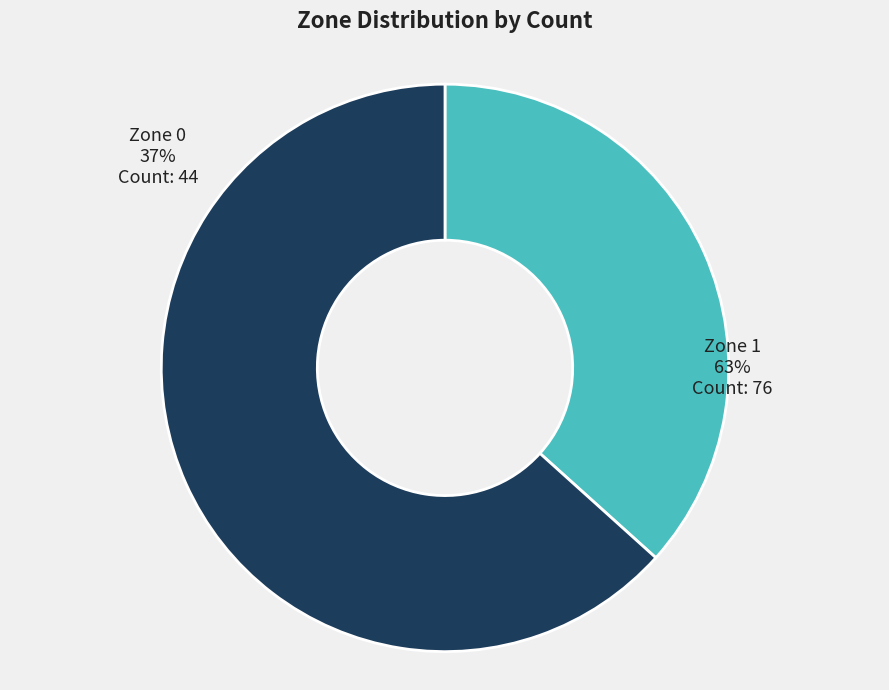

Rank the categories by value from lowest to highest.

Zone 0, Zone 1